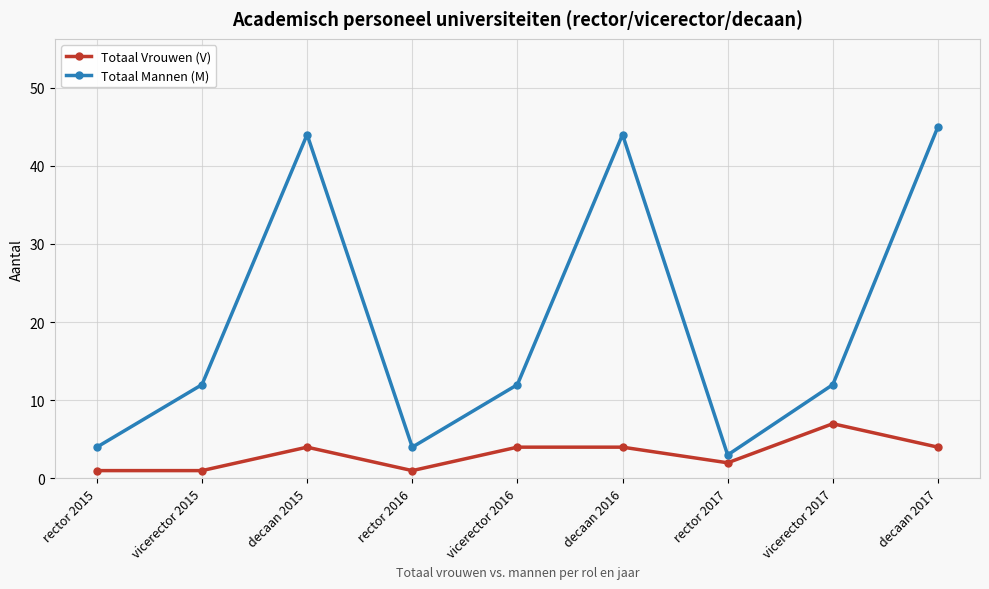

True or false: Totaal Vrouwen (V) and Totaal Mannen (M) intersect in this chart.

False